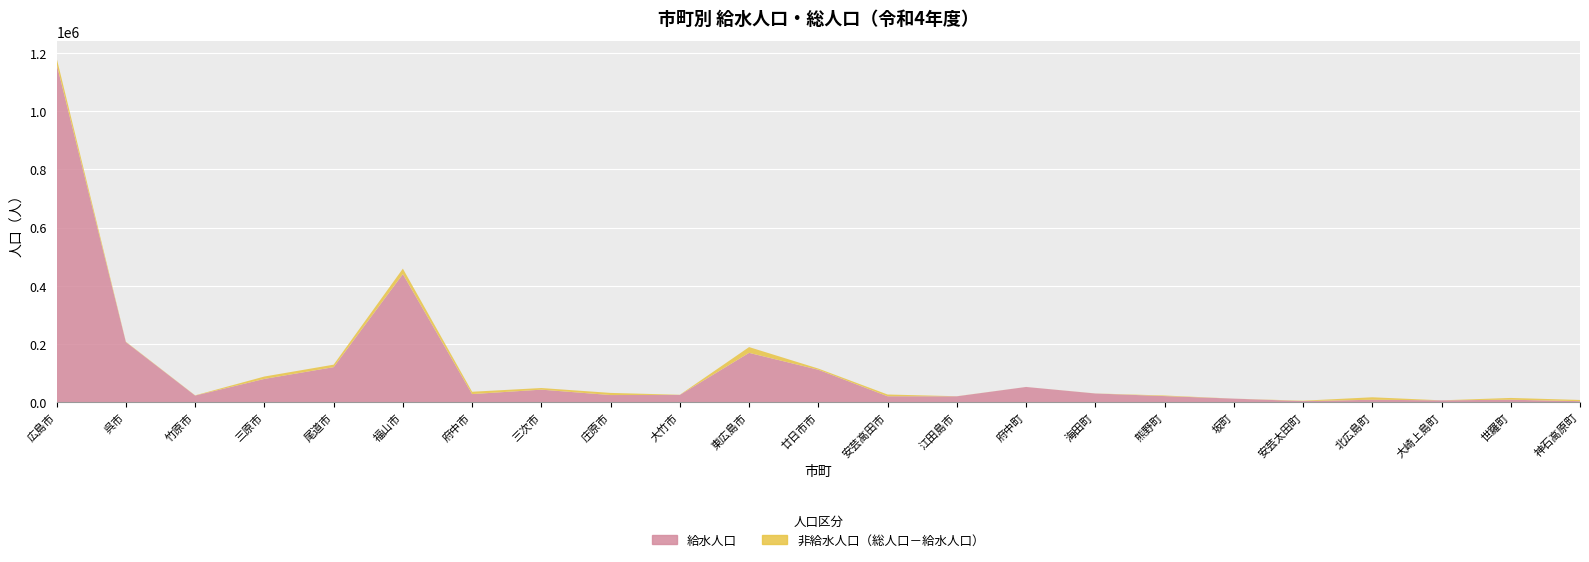

Reading left to right, what are all the values shown in this chart?

総人口: 広島市=1181868	呉市=208096	竹原市=23993	三原市=88617	尾道市=129314	福山市=459160	府中市=36326	三次市=49106	庄原市=32343	大竹市=26014	東広島市=189735	廿日市市=115984	安芸高田市=26853	江田島市=20955	府中町=52815	海田町=30573	熊野町=23458	坂町=12741	安芸太田町=5634	北広島町=17338	大崎上島町=6866	世羅町=15070	神石高原町=8166
給水人口: 広島市=1161059	呉市=206870	竹原市=23243	三原市=80398	尾道市=120779	福山市=440399	府中市=28351	三次市=43508	庄原市=25001	大竹市=25469	東広島市=169886	廿日市市=111873	安芸高田市=20808	江田島市=20658	府中町=52750	海田町=30347	熊野町=21455	坂町=12679	安芸太田町=4294	北広島町=8840	大崎上島町=6836	世羅町=8964	神石高原町=3971